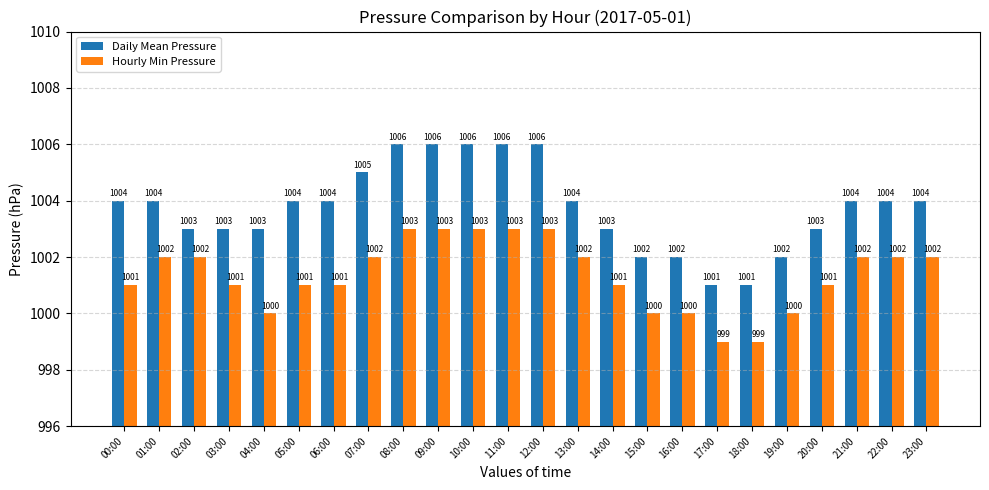

How many bars are there in total?

48